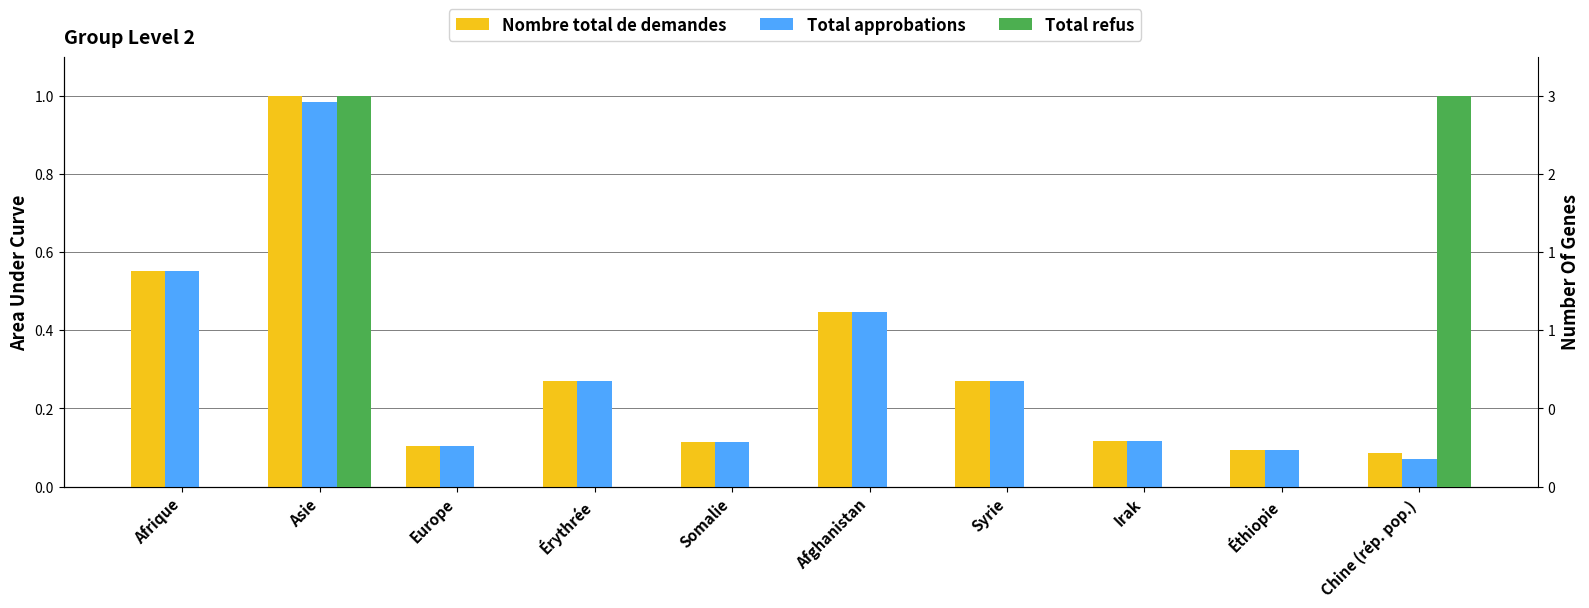

The Total approbations series shows 0.3 at Syrie. True or false?

True